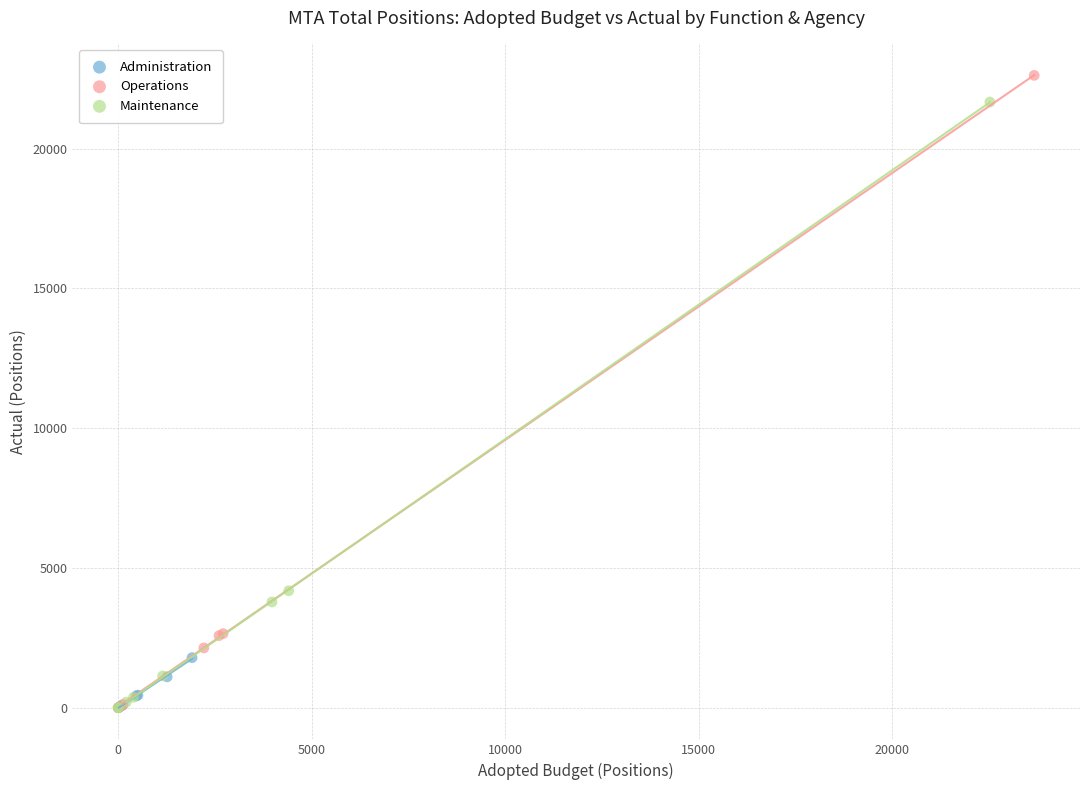

Which series has the largest Y range (max minus min)?

Operations